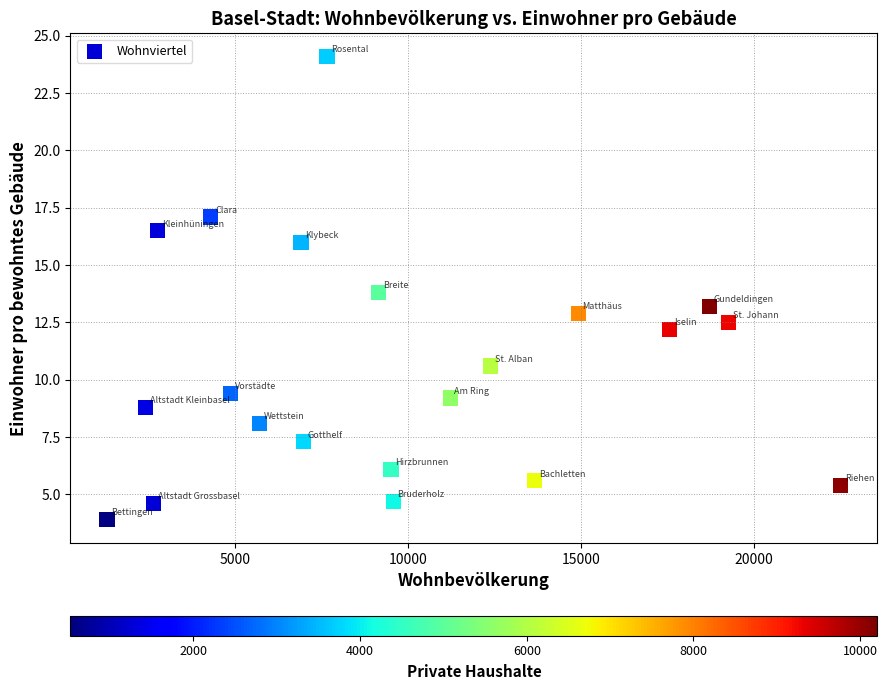

What is the range of Y values (max minus min)?

20.2